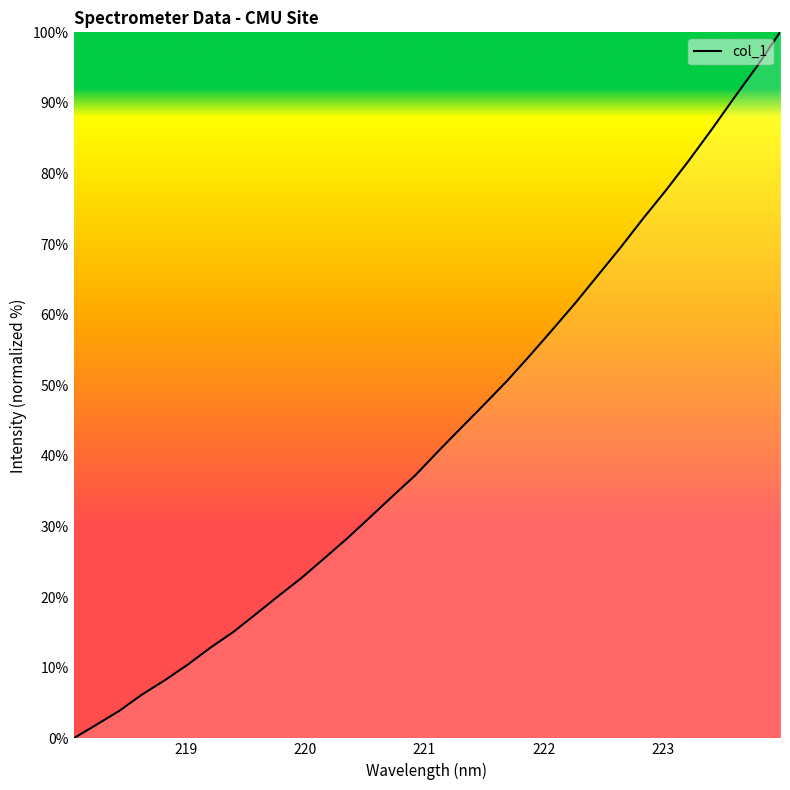

What is the greatest value displayed?

100.0